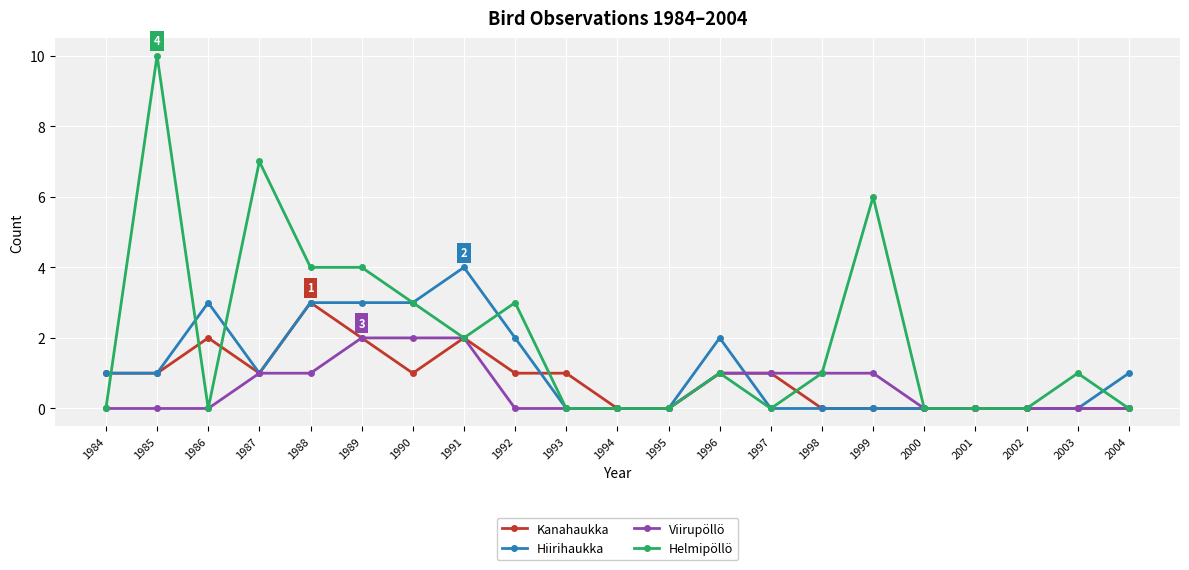

At which category is the sum across all series the highest?

1985